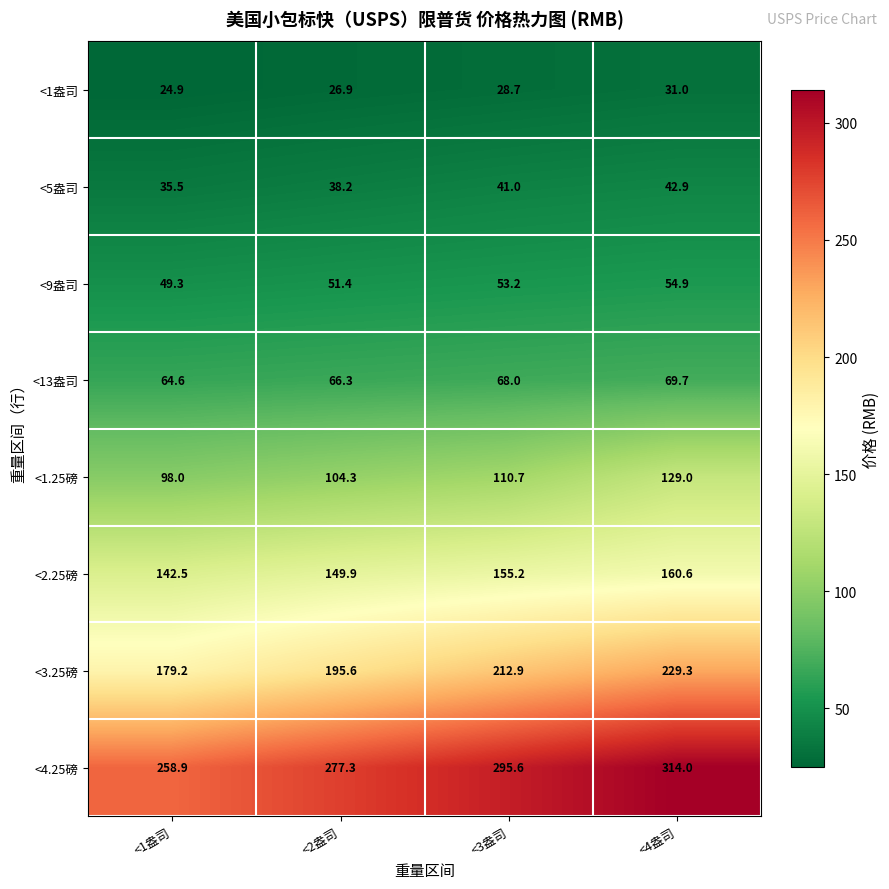

List the series in order of their peak value, lowest first.

<1盎司, <5盎司, <9盎司, <13盎司, <1.25磅, <2.25磅, <3.25磅, <4.25磅